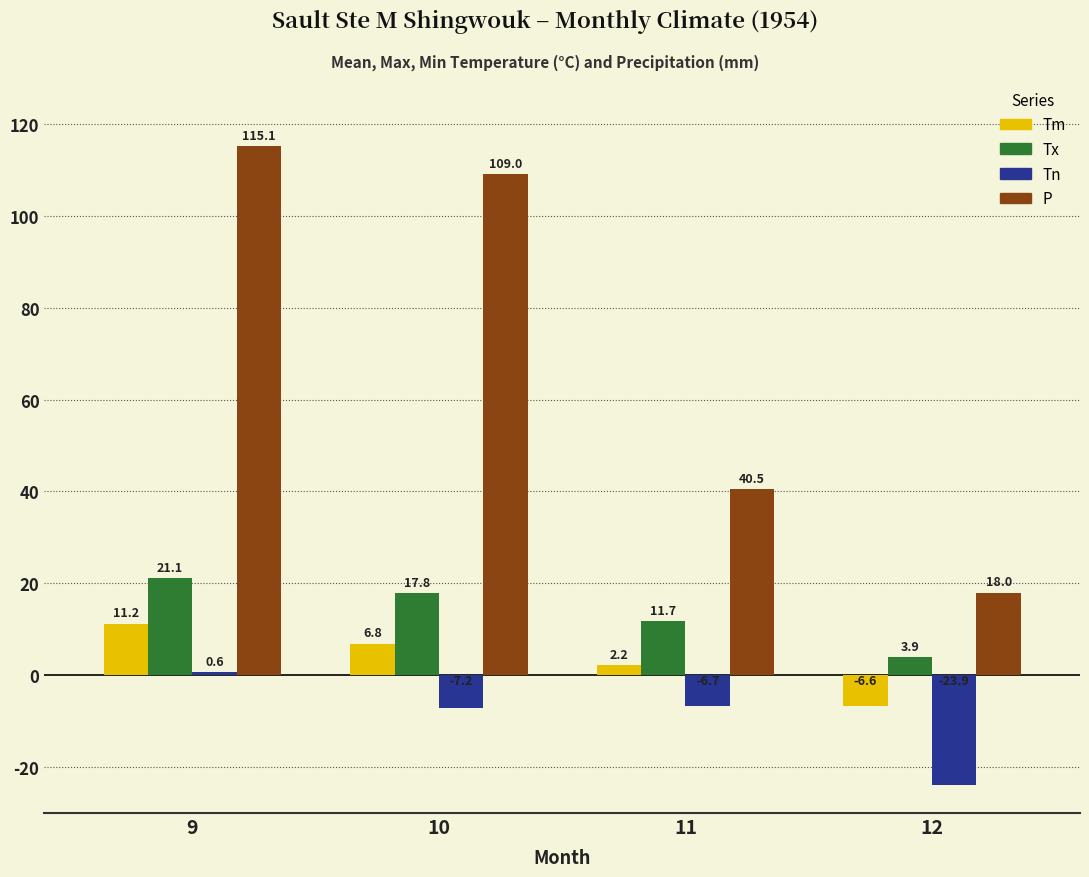

What is the value of the P bar at the 3rd from the left?

40.5